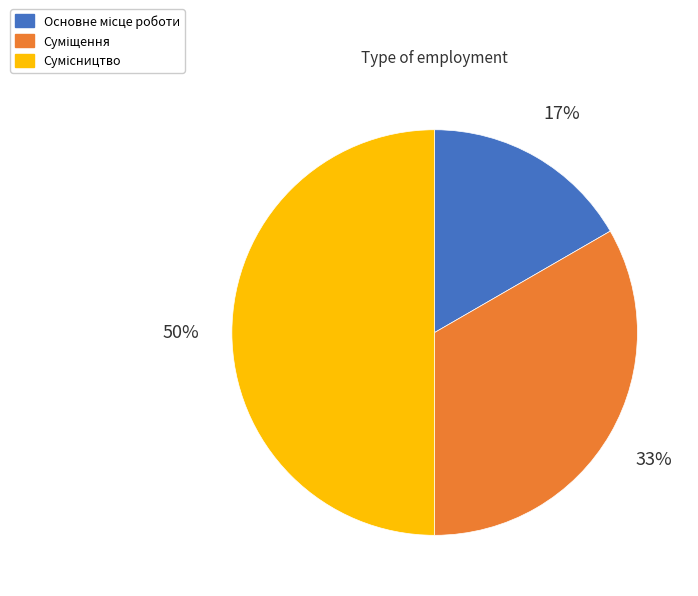

To the nearest percent, what is the difference between the largest and smallest slice percentages?

33%